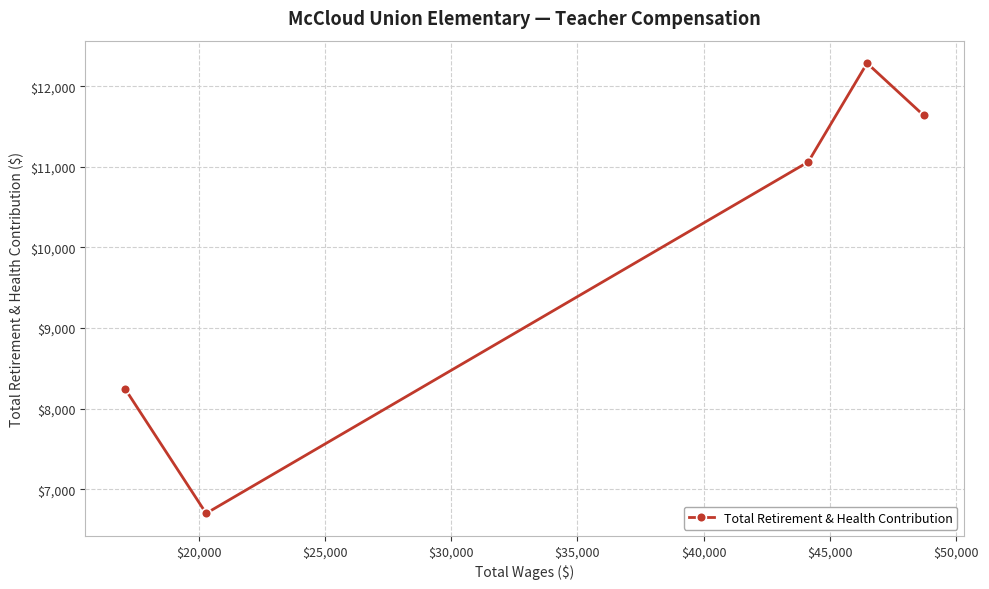

What is the value of the 2nd point from the left?

6700